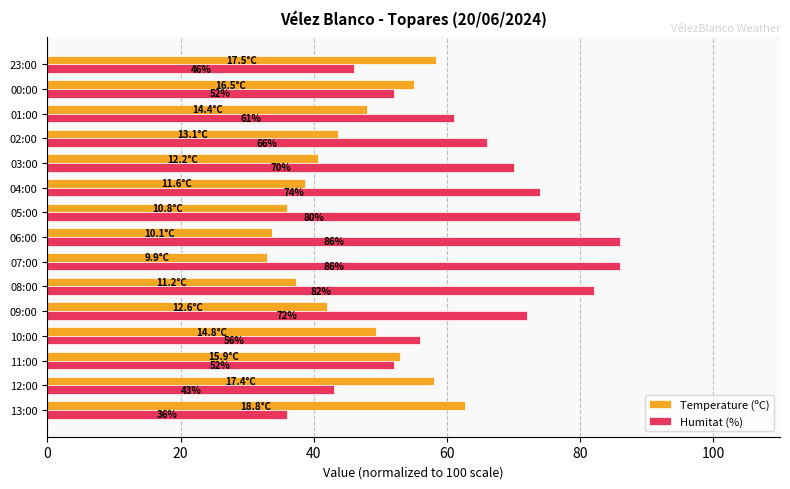

Which series has the widest spread of values?

Humitat (%)